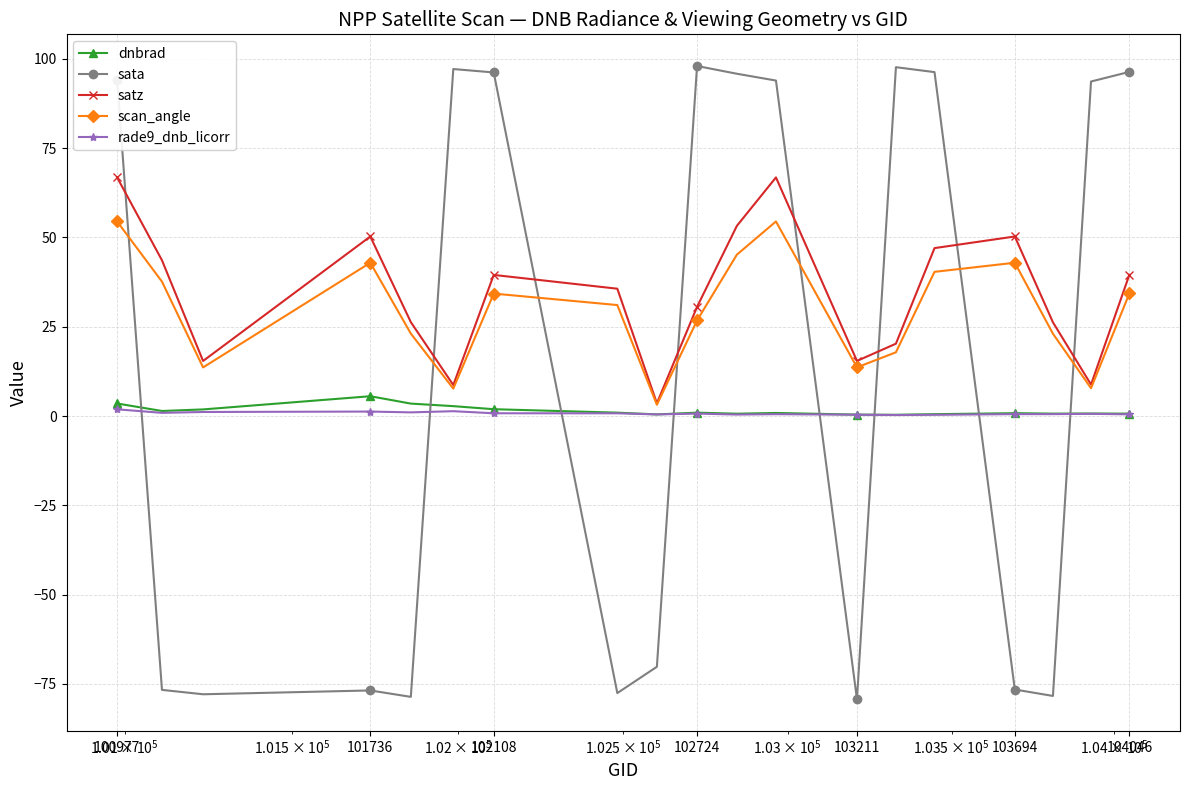

Which series has the largest range (max minus min)?

sata